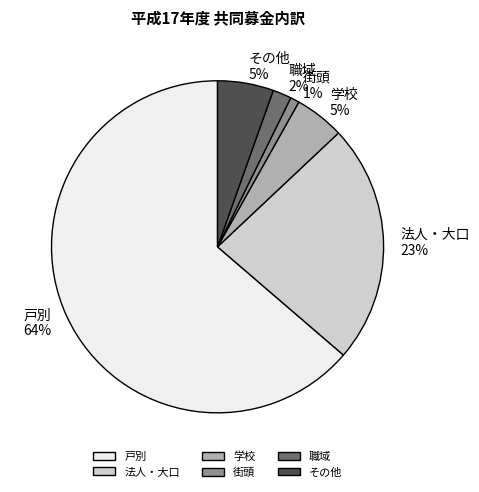

True or false: 職域 accounts for 2% of the total.

True